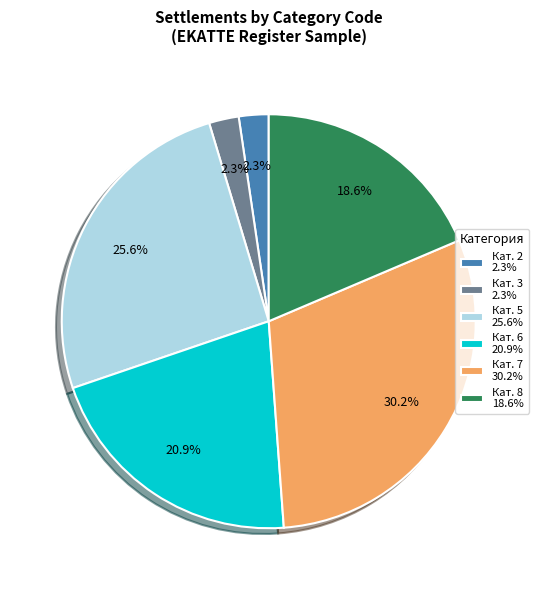

Approximately how many times larger is the value at Кат. 5 25.6% compared to Кат. 7 30.2%?

0.8